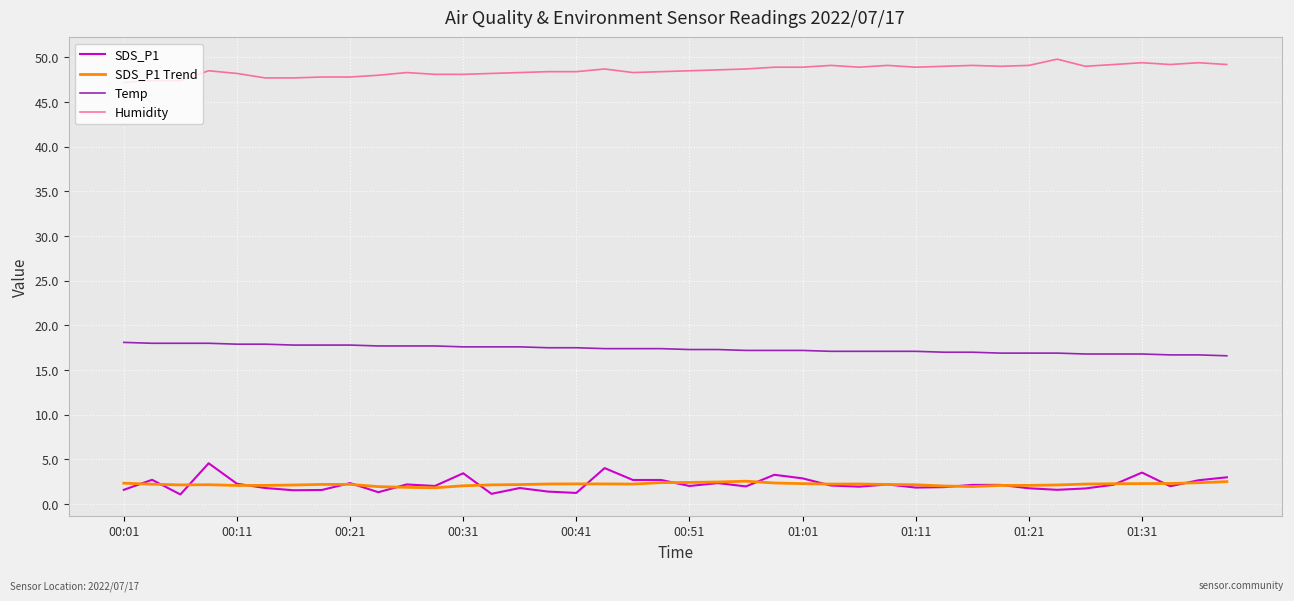

What is the sum of all SDS_P1 Trend values?

88.4